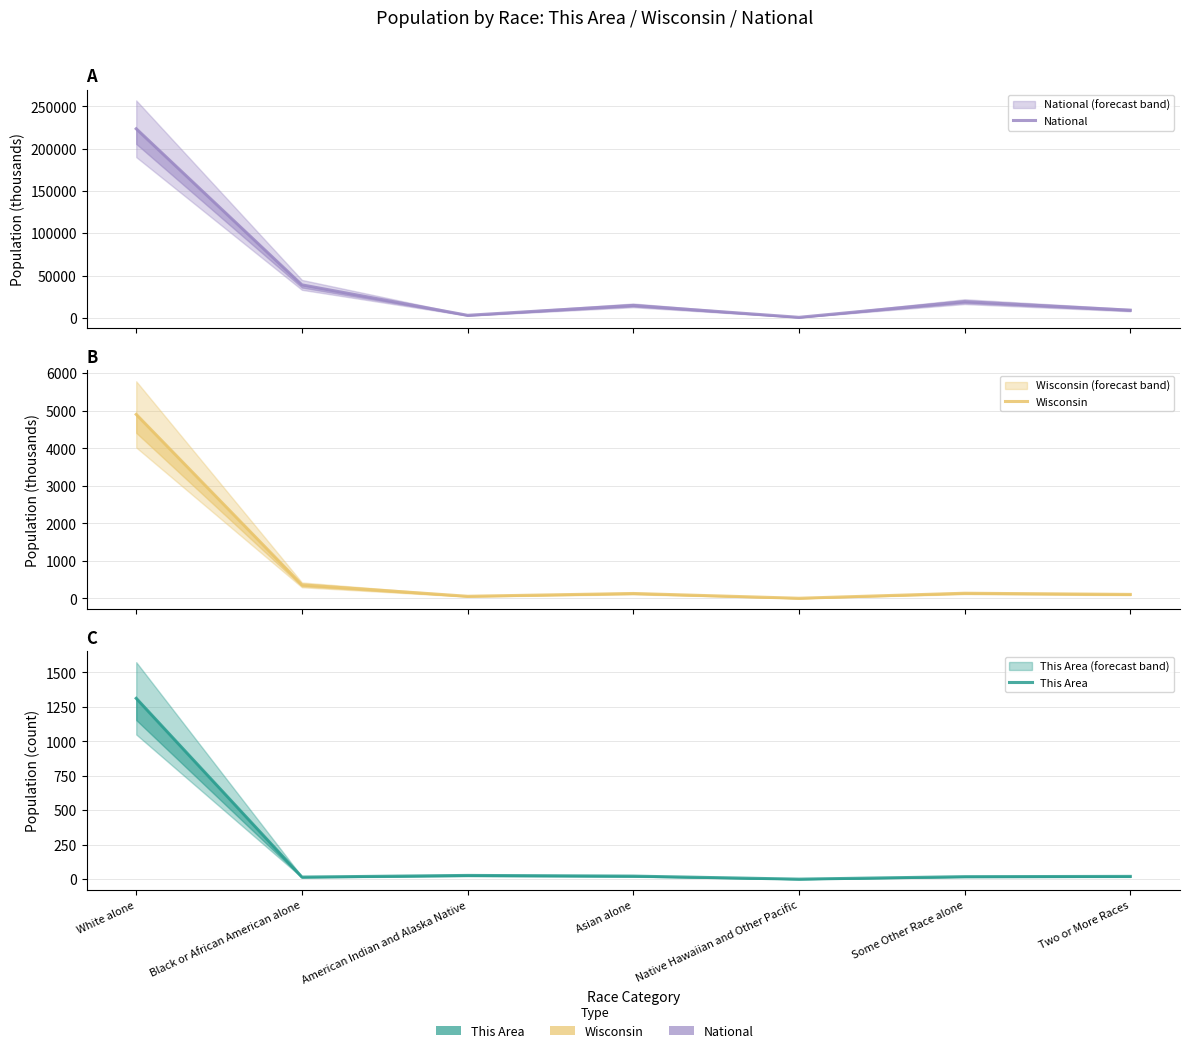

True or false: National and Wisconsin cross at least once.

False